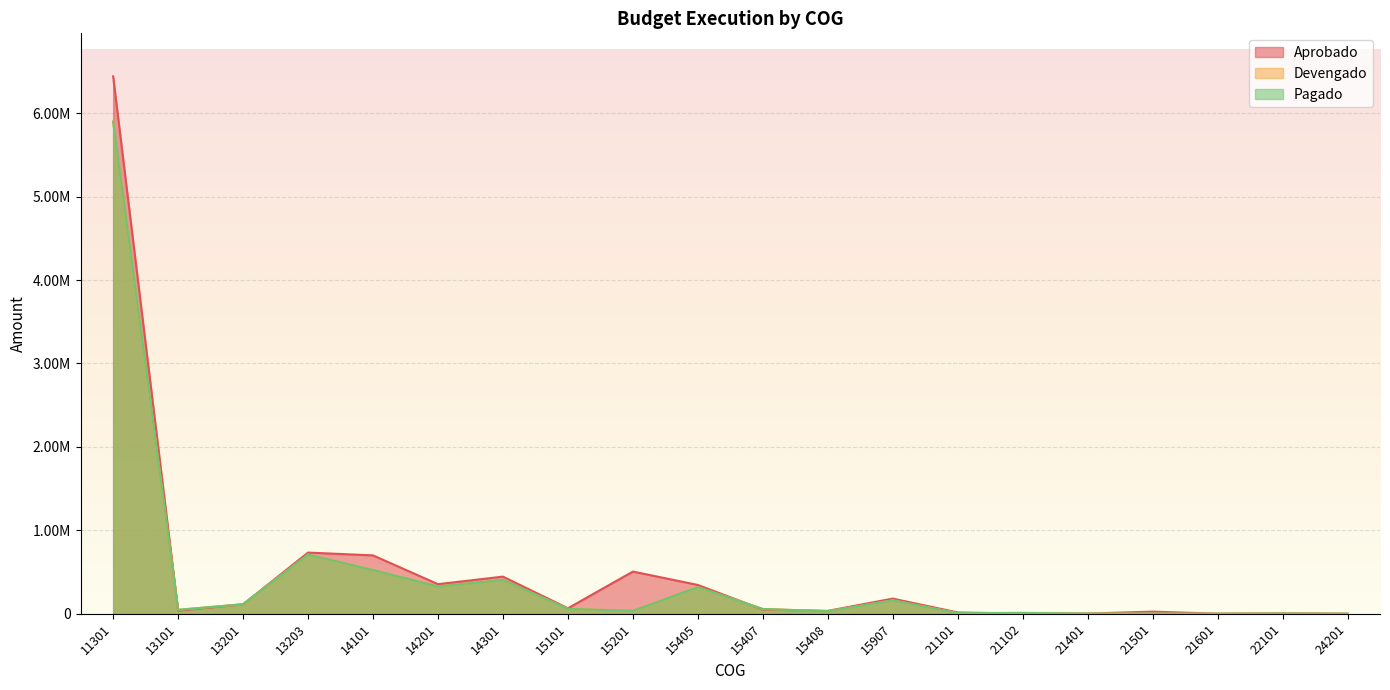

Where is the first local maximum for Devengado?

13203